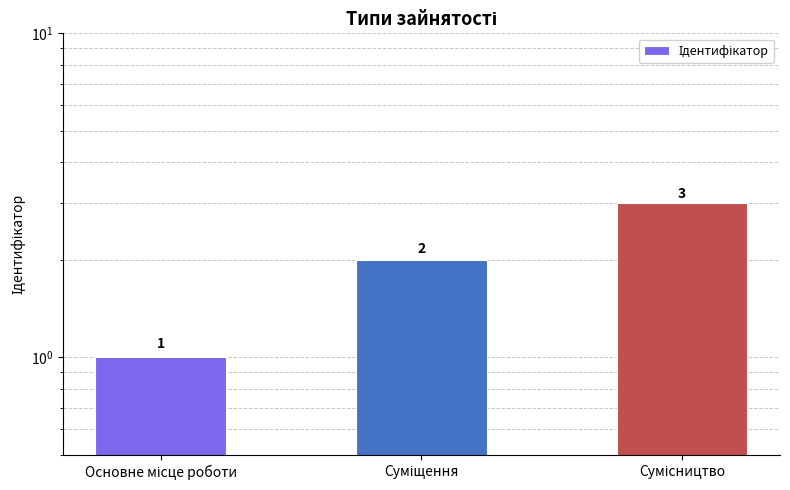

What is the average value?

2